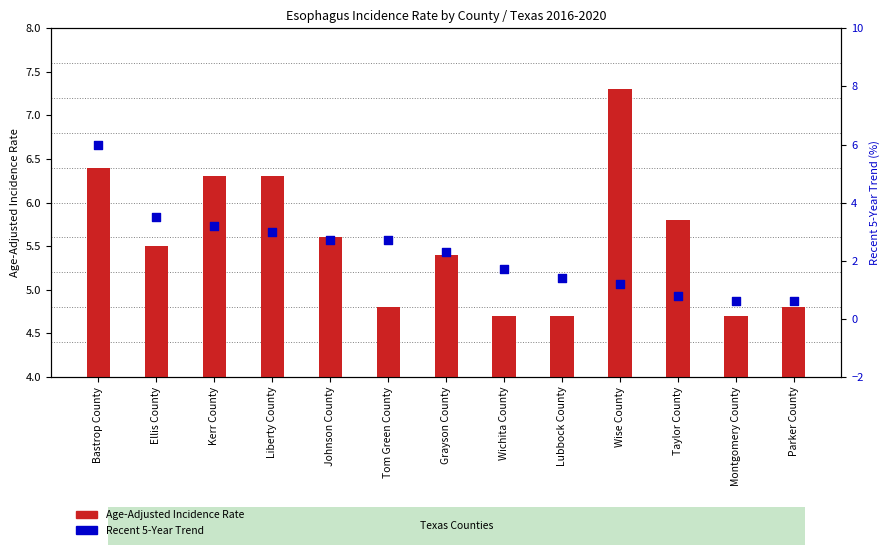

Which series contains the lowest Y value?

Recent 5-Year Trend